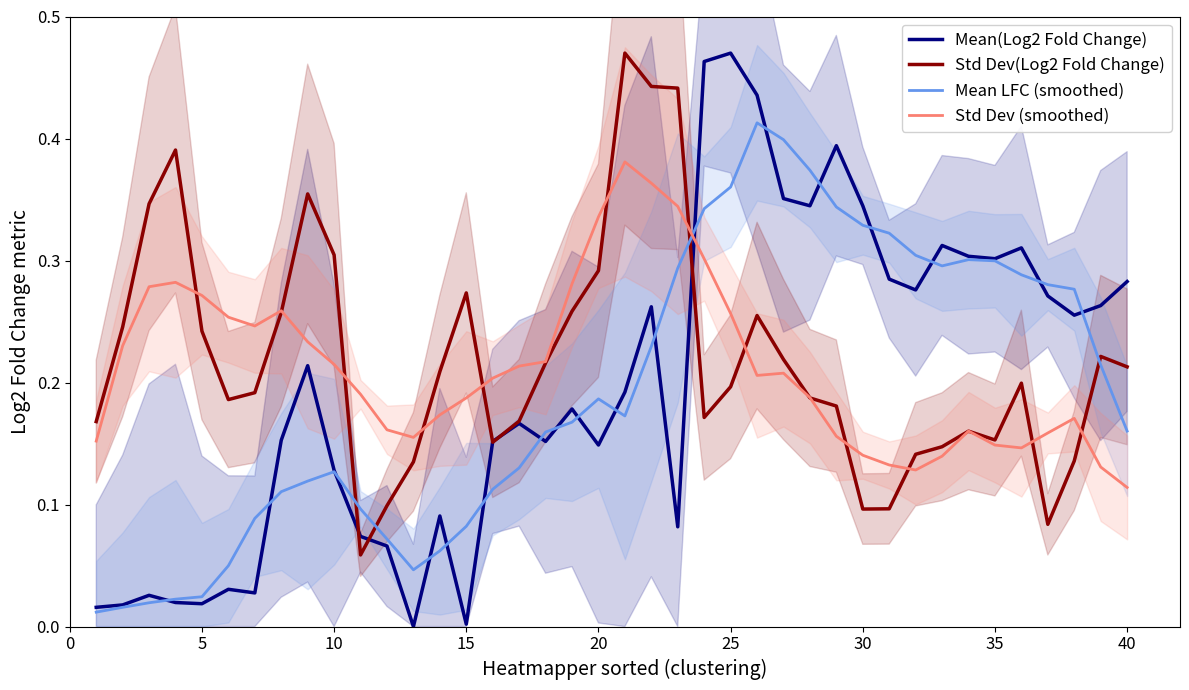

Which series ends up on top after the final intersection of Std Dev(Log2 Fold Change) and Mean LFC (smoothed)?

Std Dev(Log2 Fold Change)